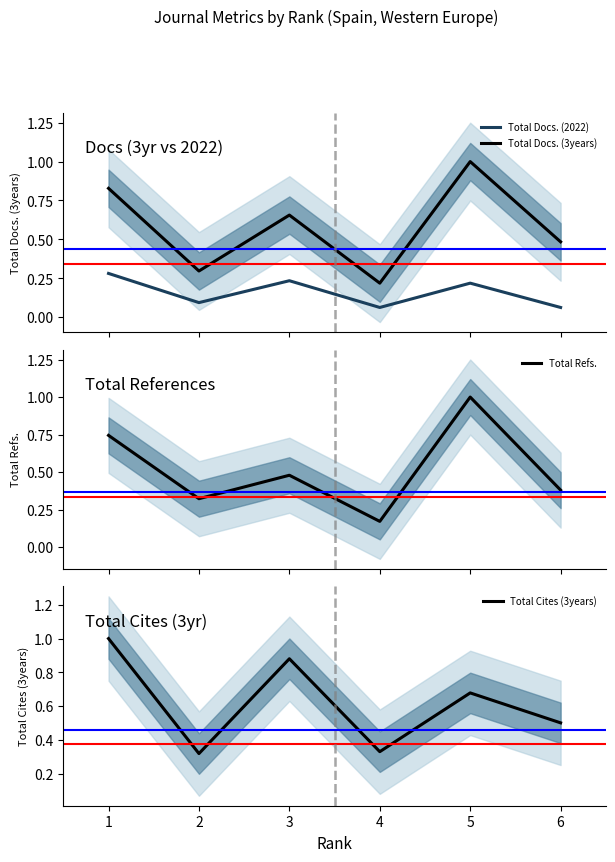

How many intersections are there between Total Docs. (3years) and Total Cites (3years)?

2